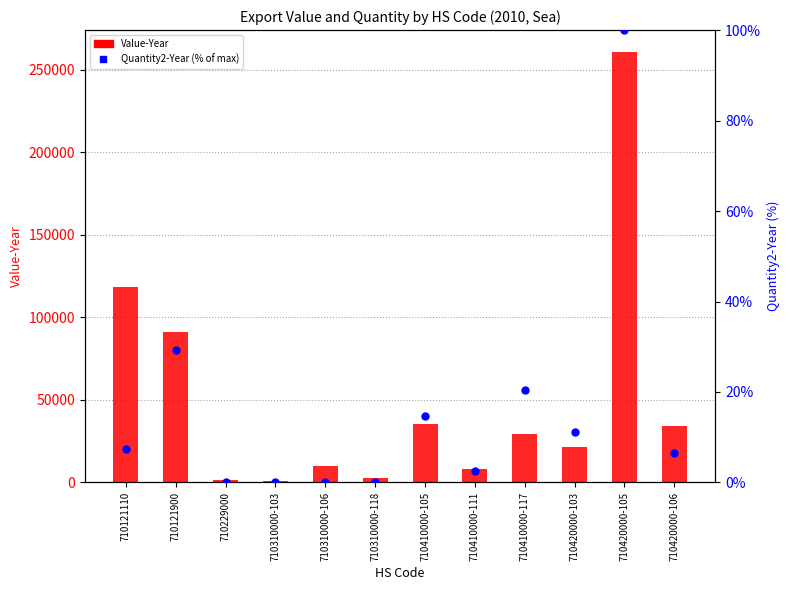

What are all the series names shown in the legend?

Value-Year, Quantity2-Year (% of max)